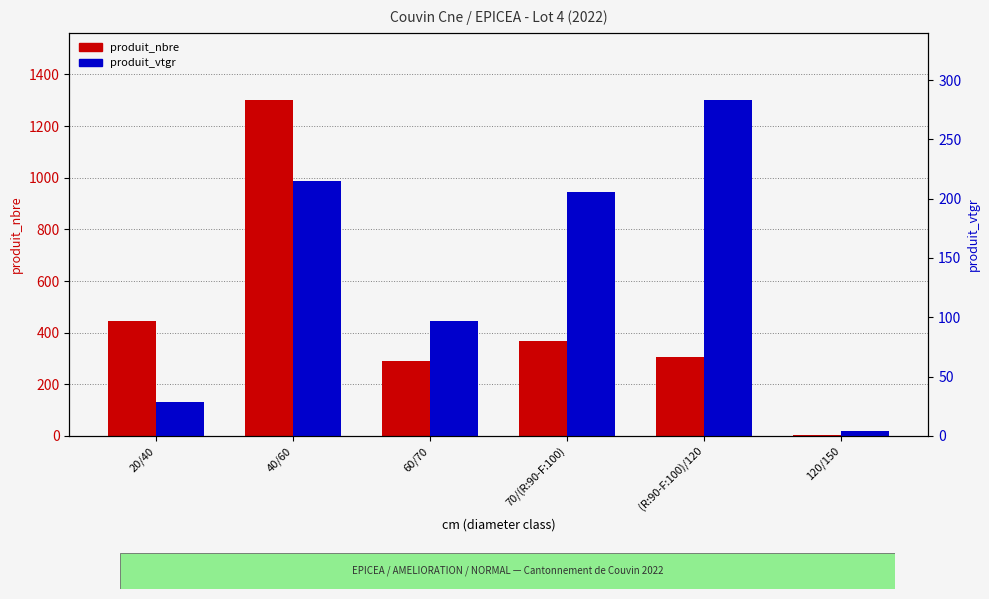

Which has a higher value, 40/60 or (R:90-F:100)/120?

40/60